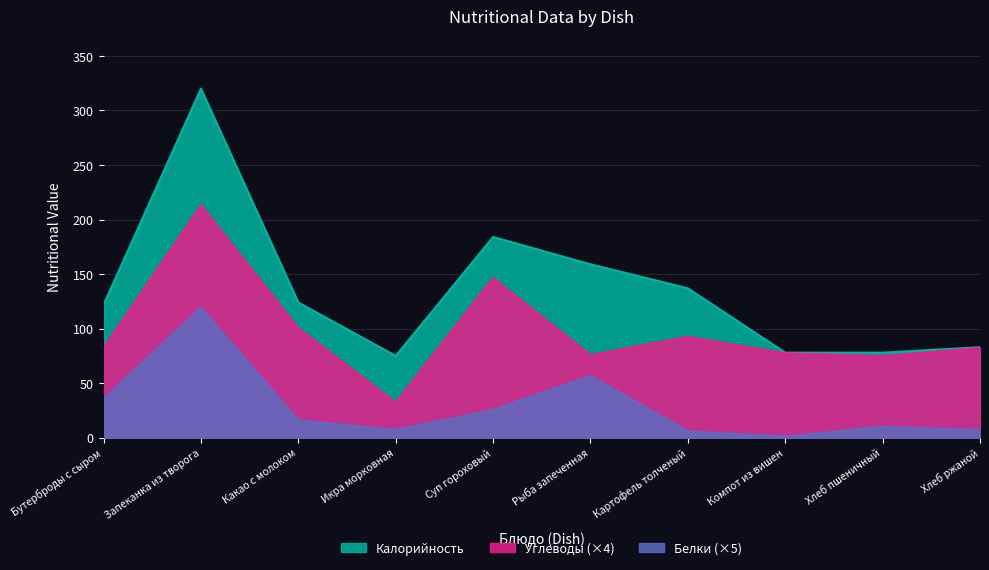

What position from the left is Икра морковная?

4